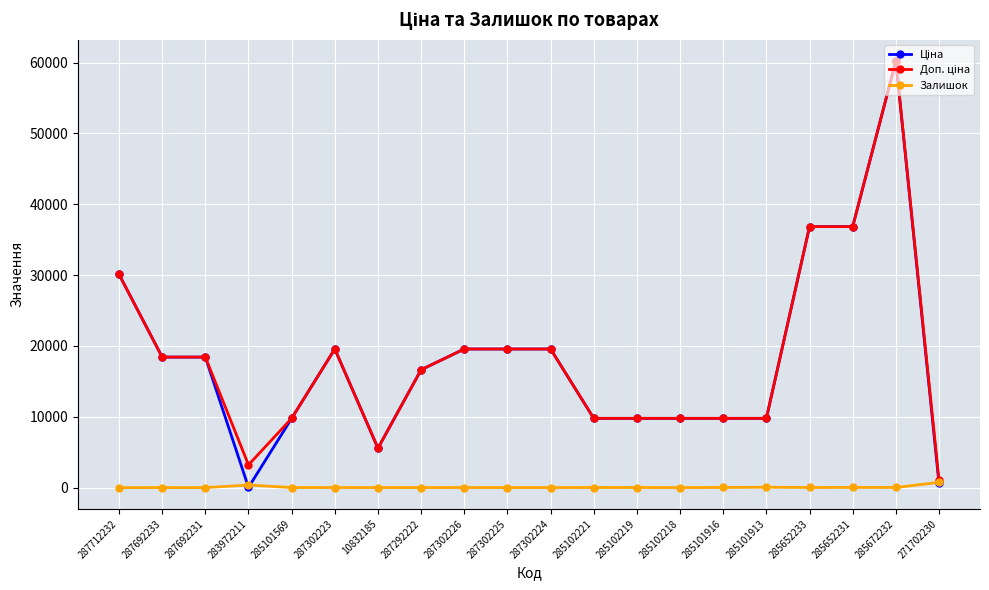

How many distinct data groups are displayed?

3